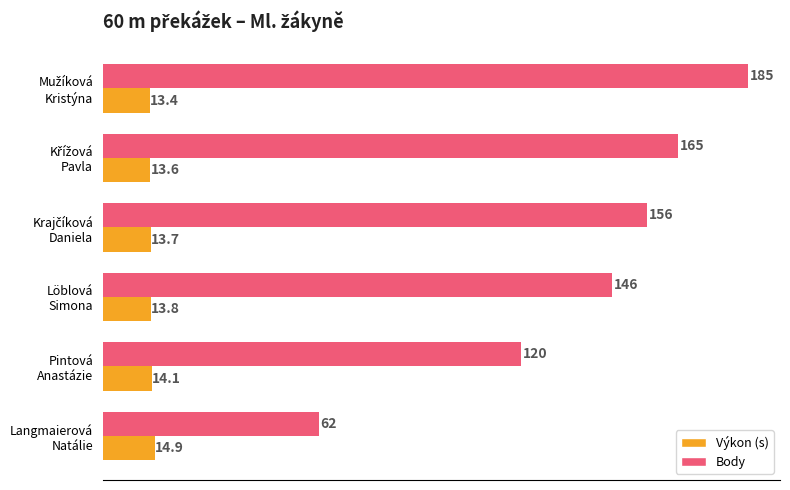

What is the difference between the second highest and minimum values in the Výkon (s) series?

0.7